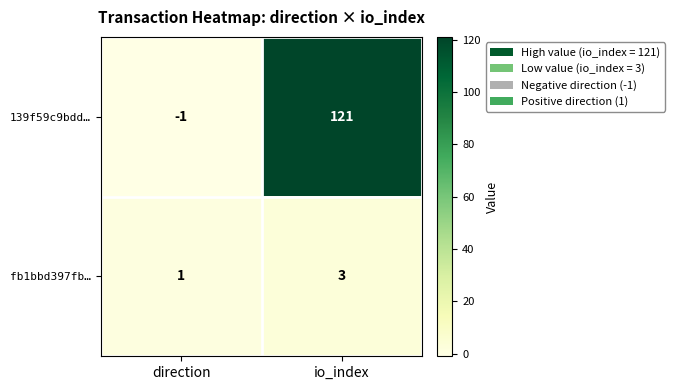

Reading right to left, transcribe all the data shown in this chart.

139f59c9bdd…: io_index=121	direction=-1
fb1bbd397fb…: io_index=3	direction=1